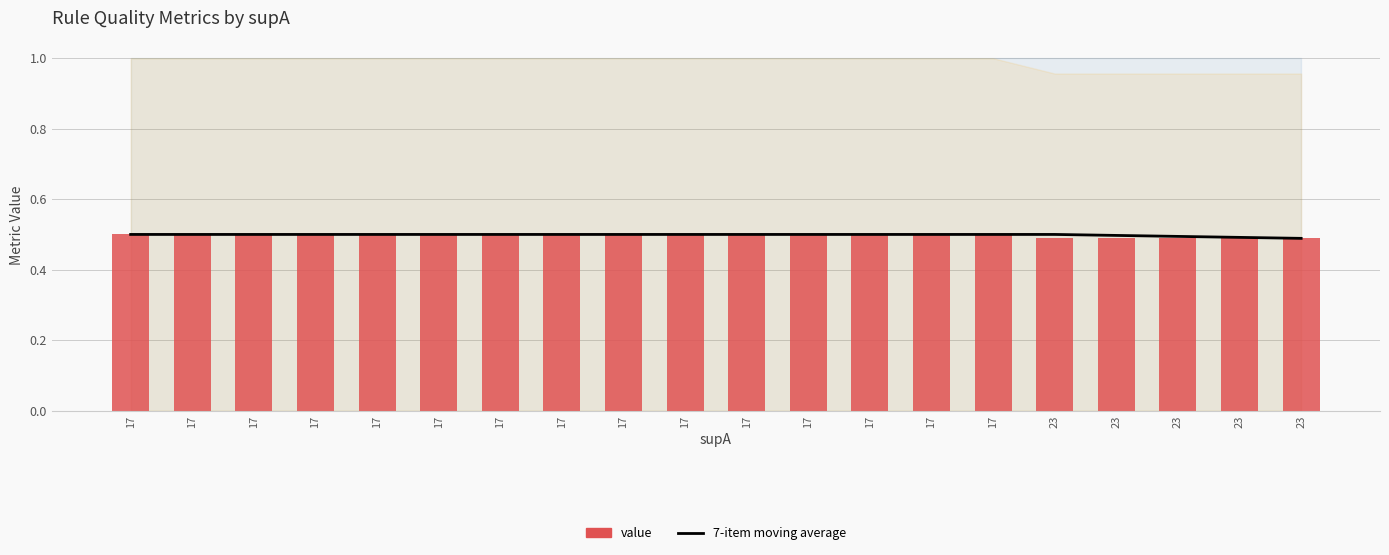

Is the value of 7-item moving average at 17 greater than the value of value at 17?

No